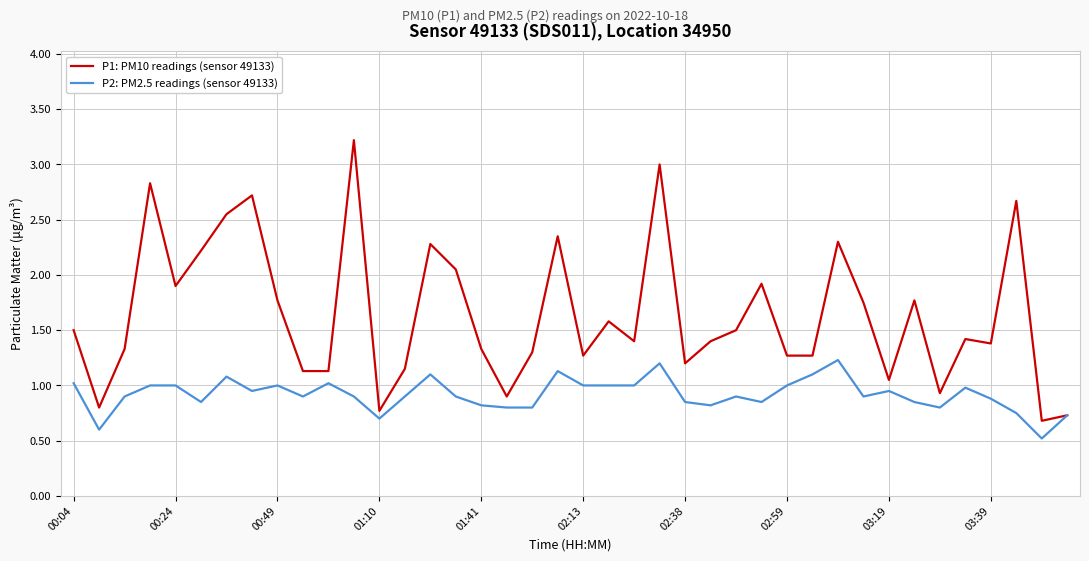

Which series has the widest spread of values?

P1: PM10 readings (sensor 49133)